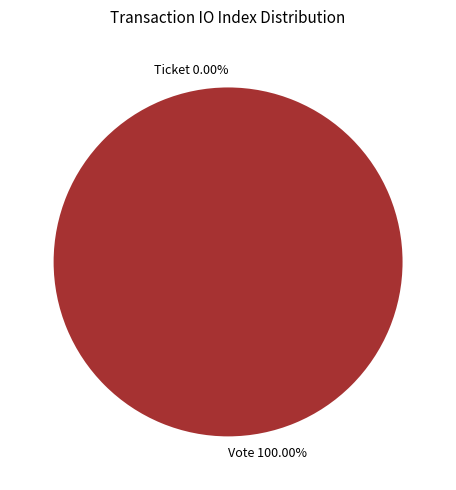

Which category has the smallest portion of the pie?

Ticket (io_index=0)